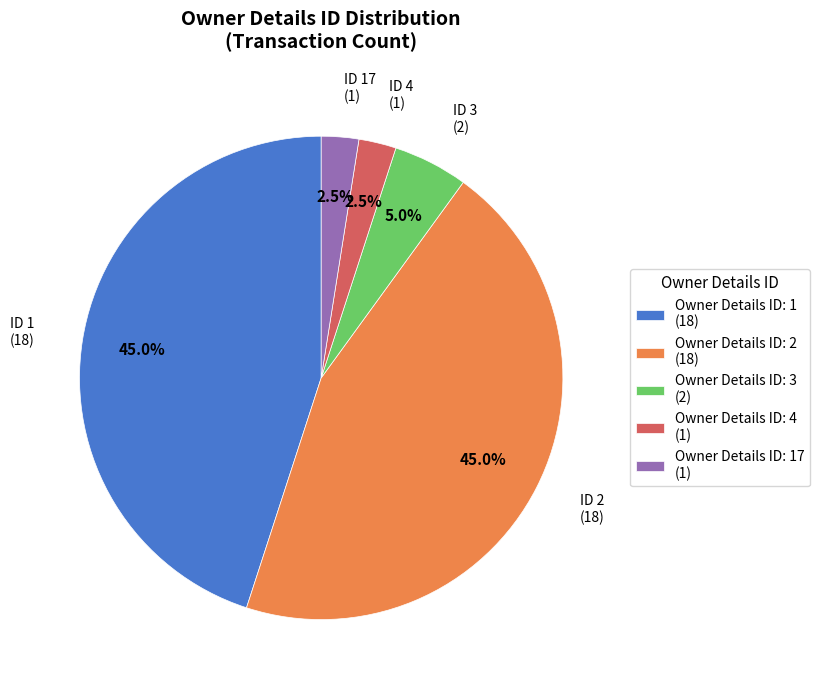

How many segments does this pie chart have?

5